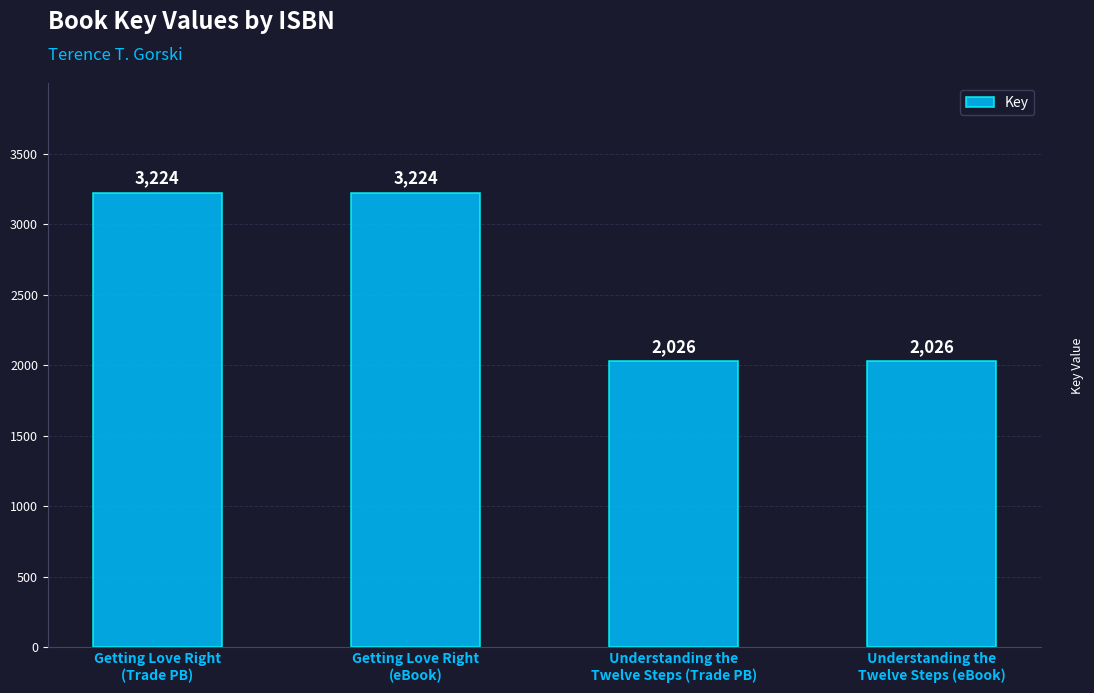

The value at Understanding the
Twelve Steps (eBook) is 694. True or false?

False